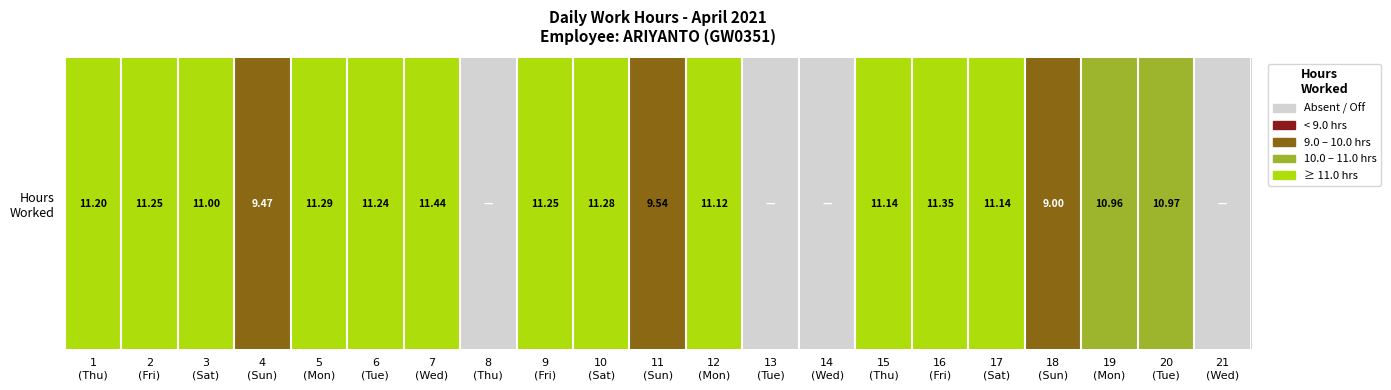

Which label corresponds to the largest value in the chart?

7
(Wed)